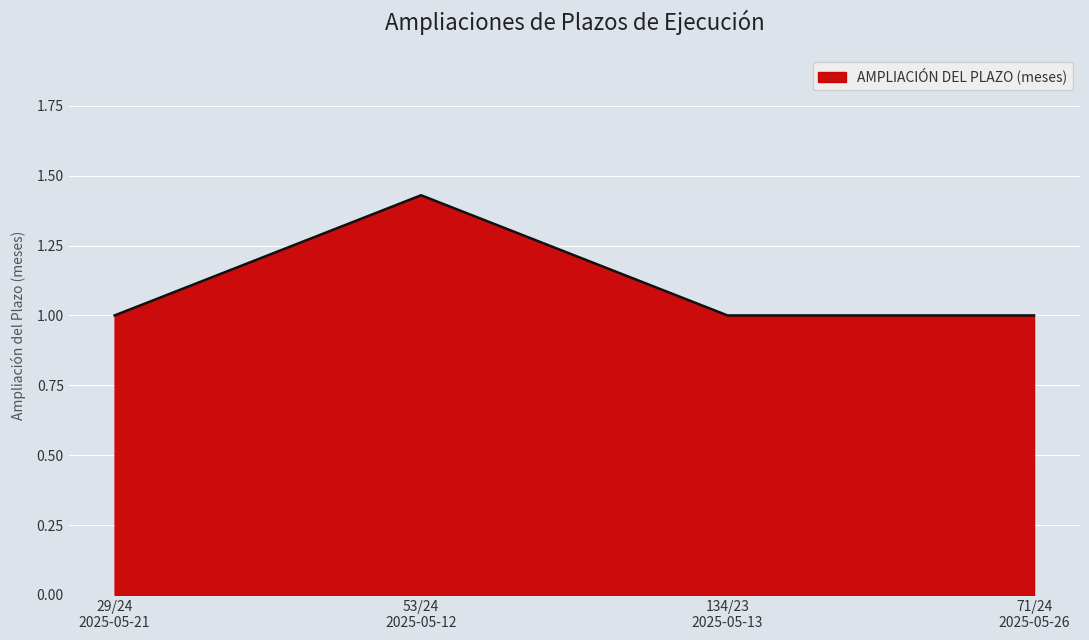

How many lines are shown in the chart?

1